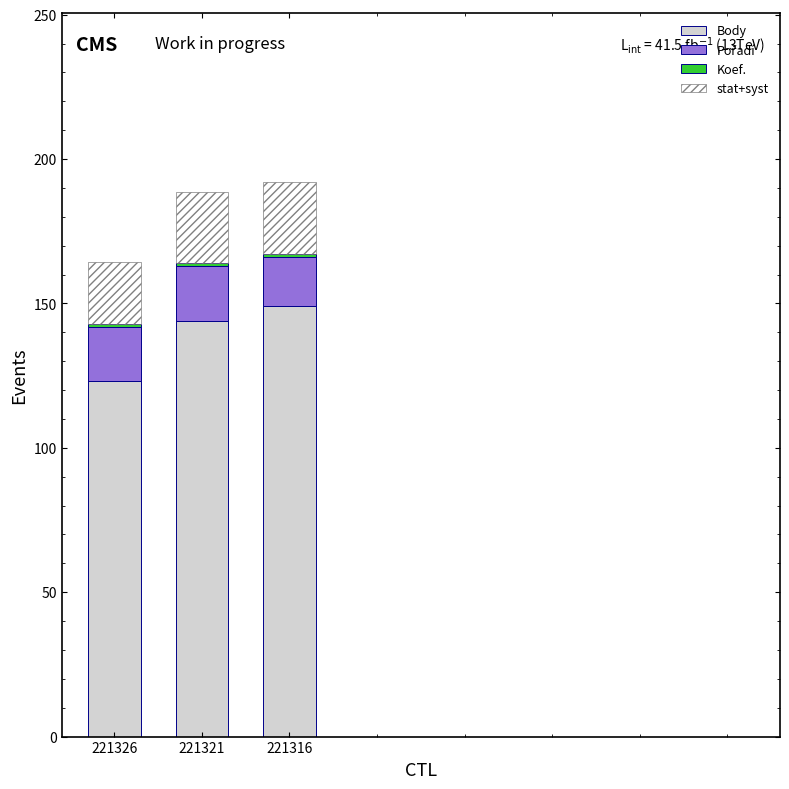

Are the bars grouped side by side (vs. stacked)?

No